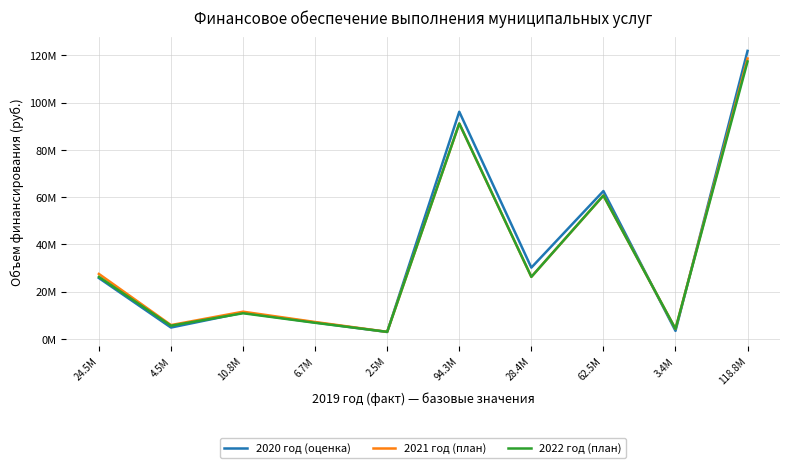

Which label corresponds to the smallest value in the chart?

2.5M